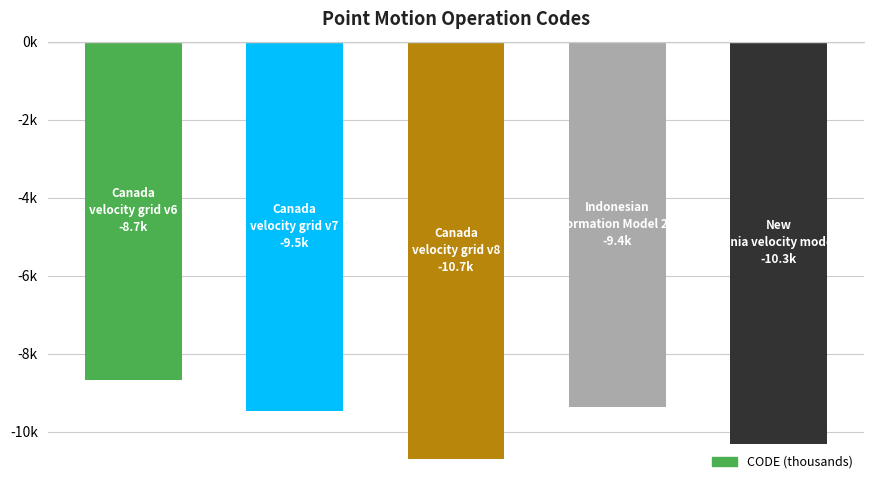

Does the chart contain any negative values?

Yes